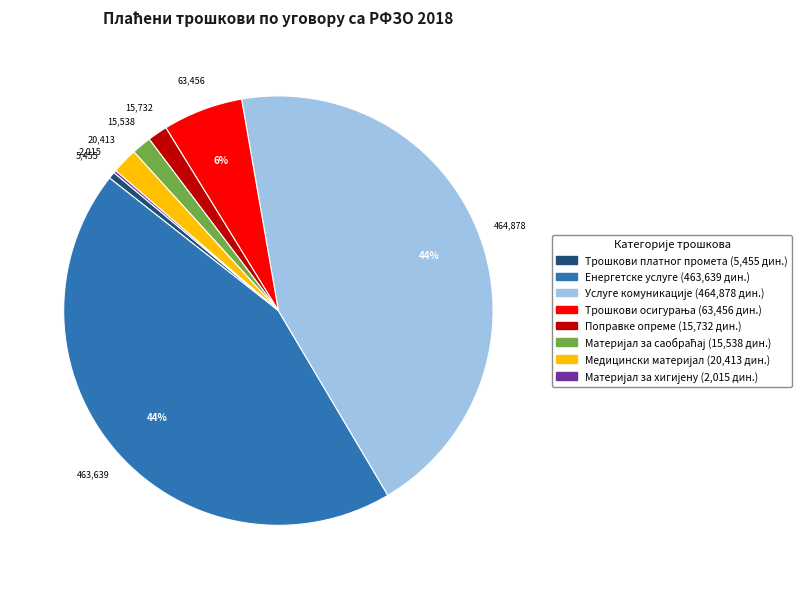

Is there a majority slice in this chart?

No